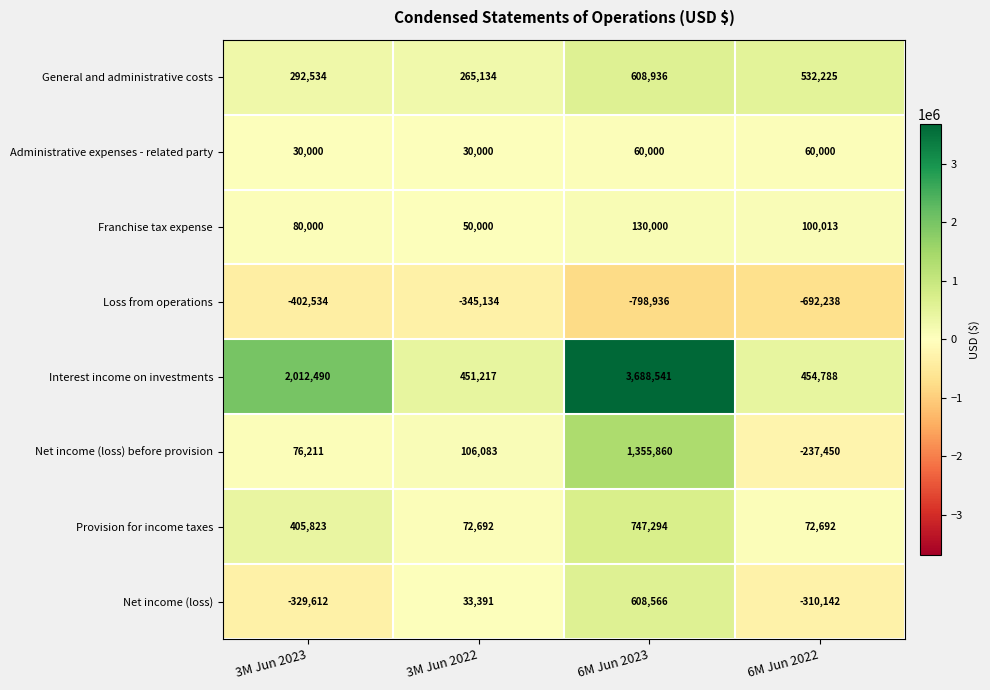

How many data points in Administrative expenses - related party are less than 60000?

2